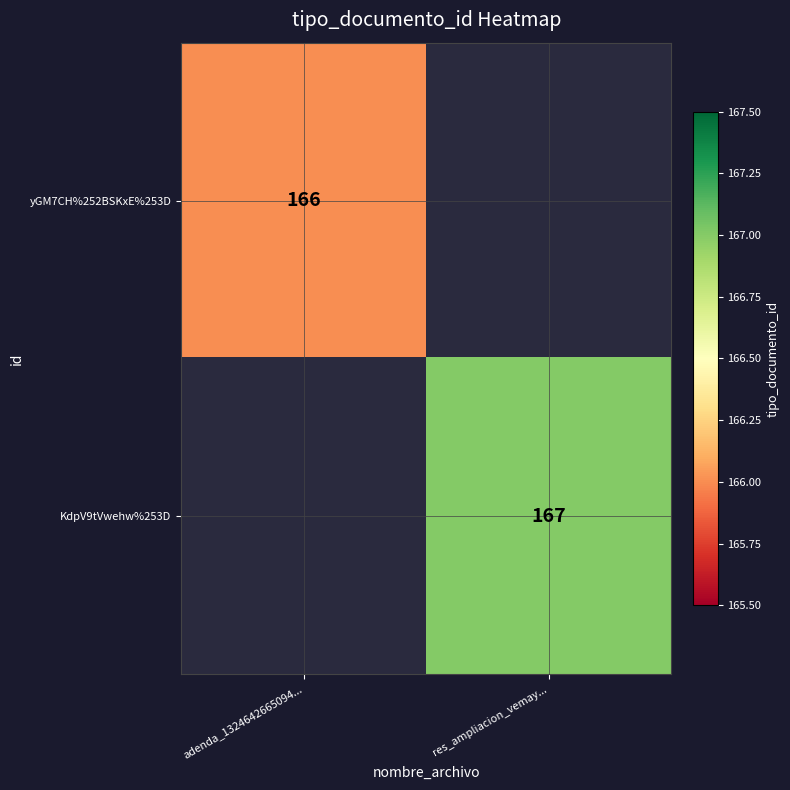

The value of KdpV9tVwehw%253D at res_ampliacion_vemay... is 167. True or false?

True